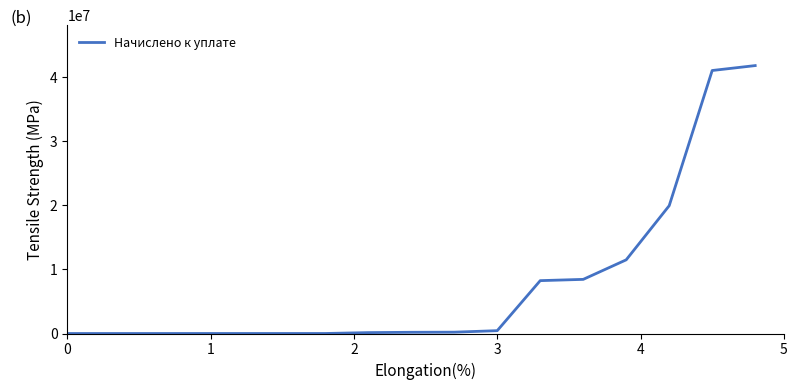

What is the maximum value shown in the chart?

41823320